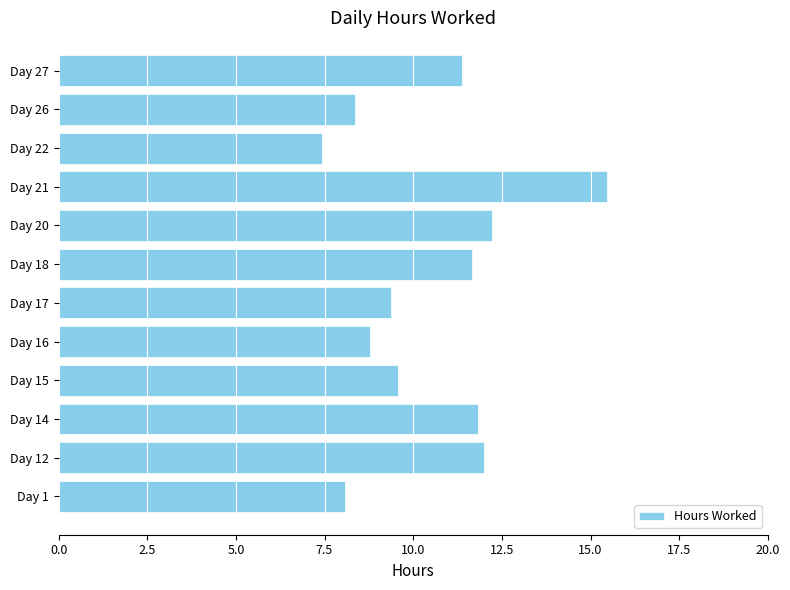

How many distinct data groups are displayed?

1